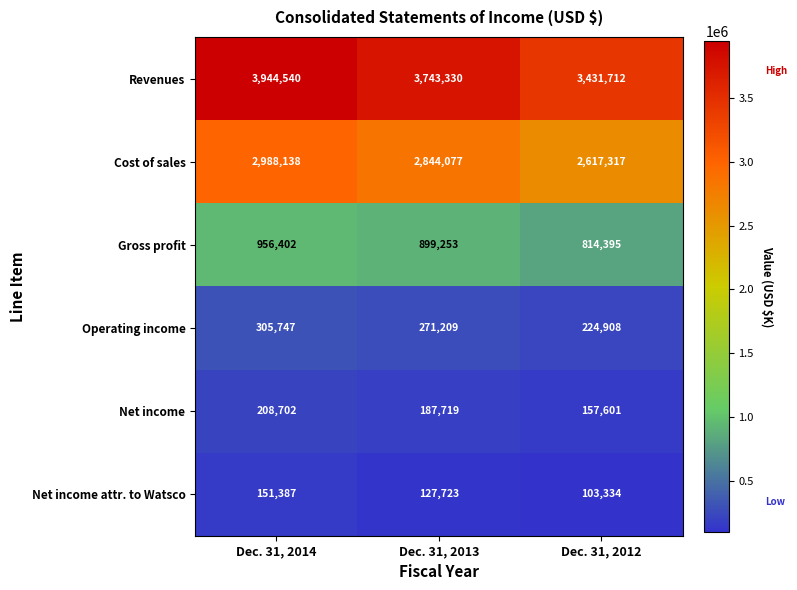

At how many categories does at least one series exceed 3701450?

2